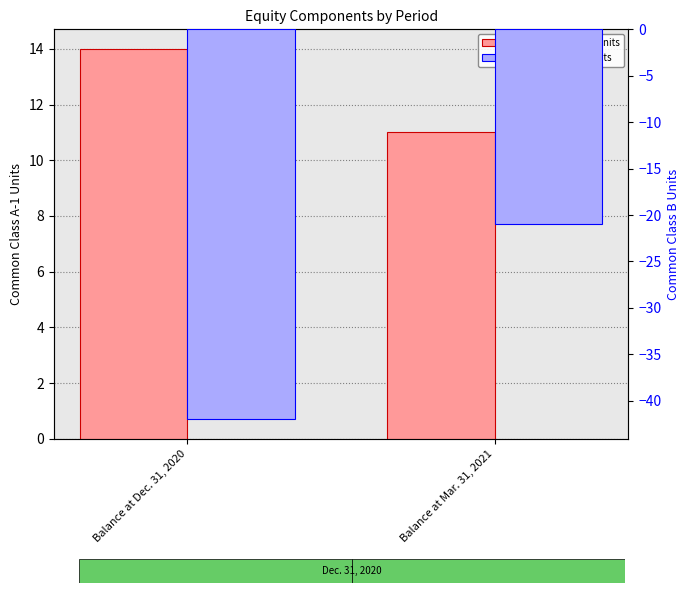

What is the difference between the Common Class B Units values at Balance at Mar. 31, 2021 and Balance at Dec. 31, 2020?

21